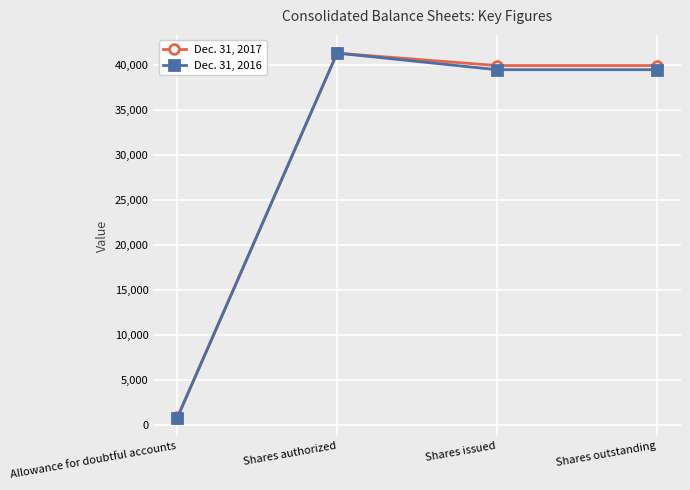

Which series has the widest spread of values?

Dec. 31, 2016